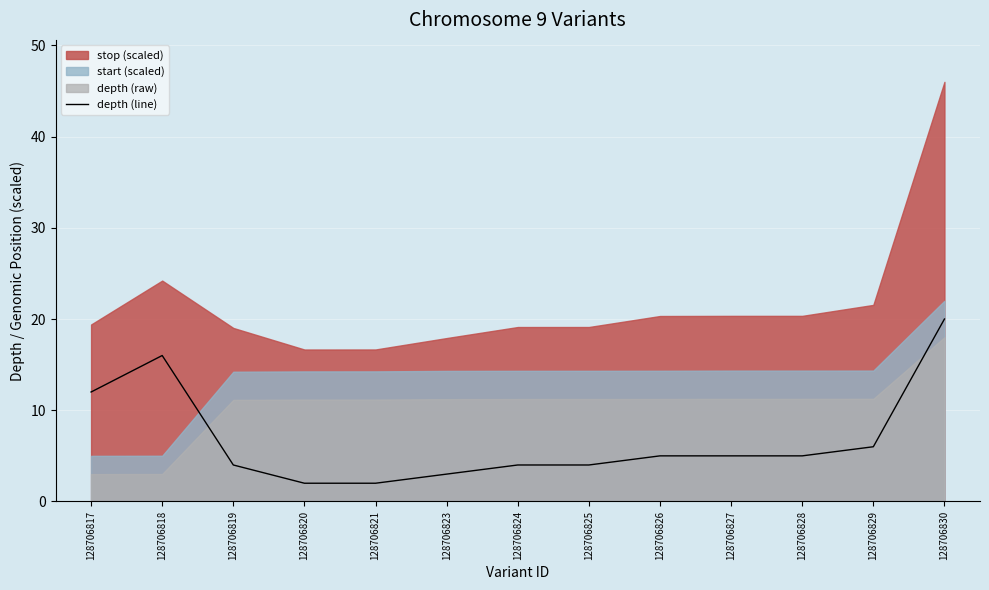

True or false: the data has more than 0 interior local peaks.

True